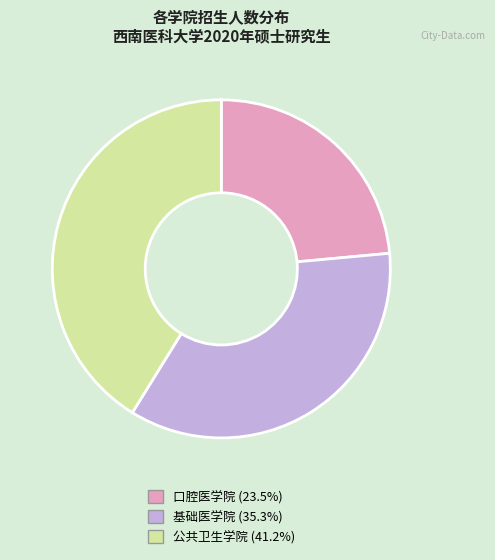

Which slice is the smallest?

口腔医学院